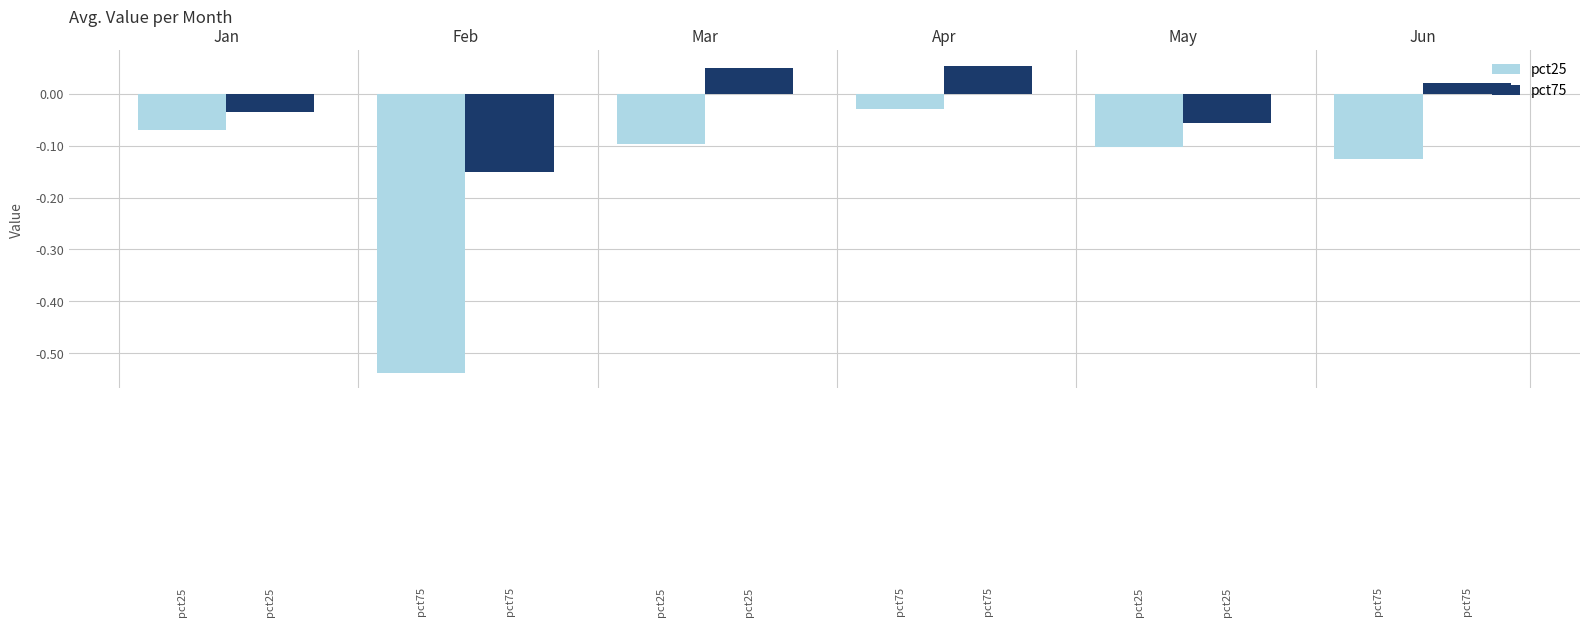

List the labels in order of pct25 value, largest first.

Apr, Jan, Mar, May, Jun, Feb